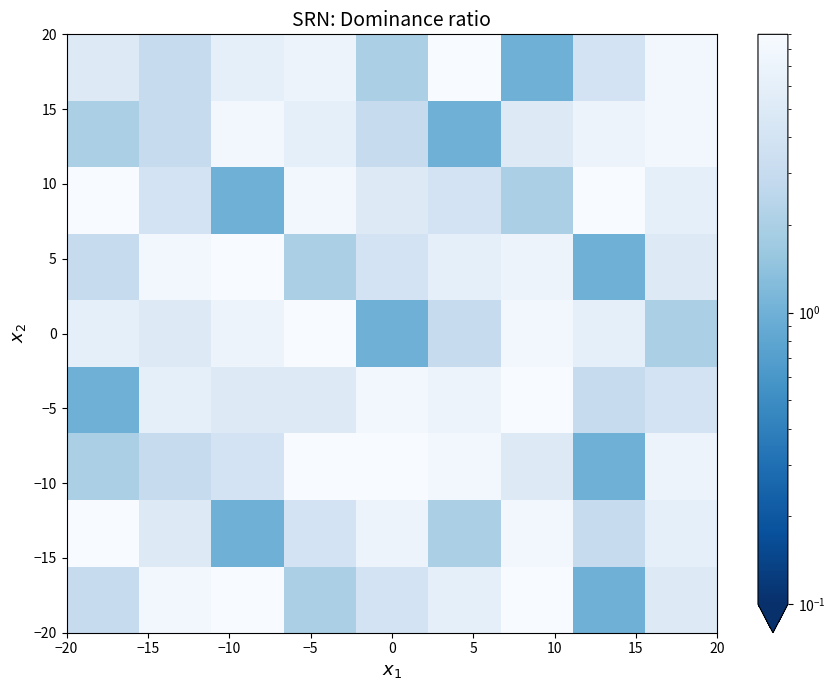

What is the smallest value displayed?

1